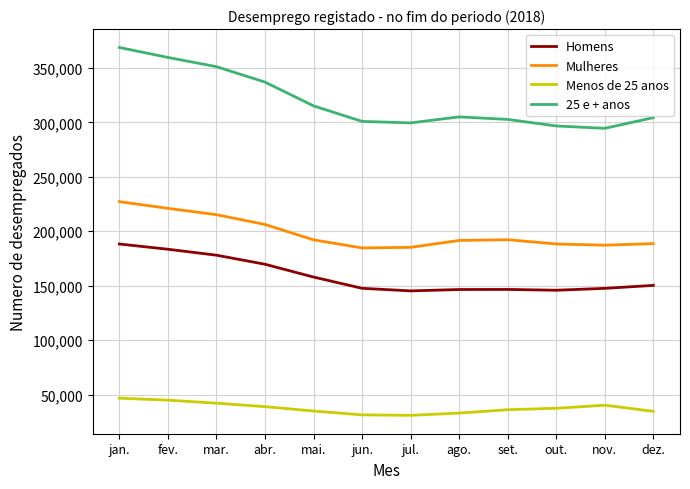

Where is Homens nearest to the value 166826?

abr.